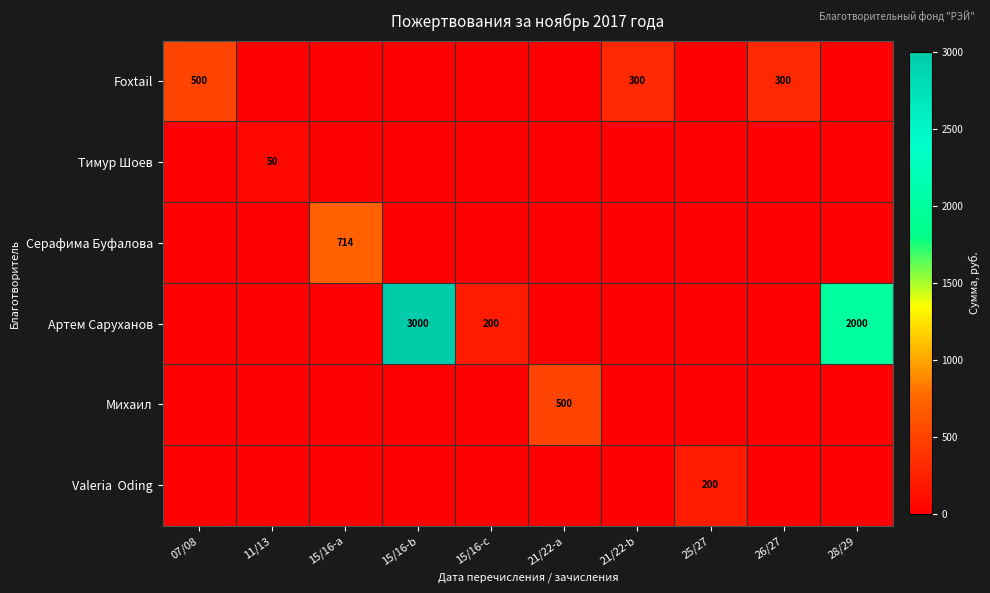

The value of Foxtail at 21/22-b is 516. True or false?

False